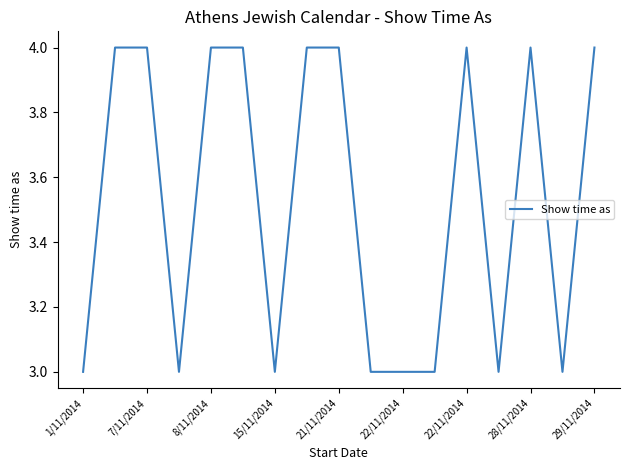

Does the chart display data point markers on the line(s)?

No